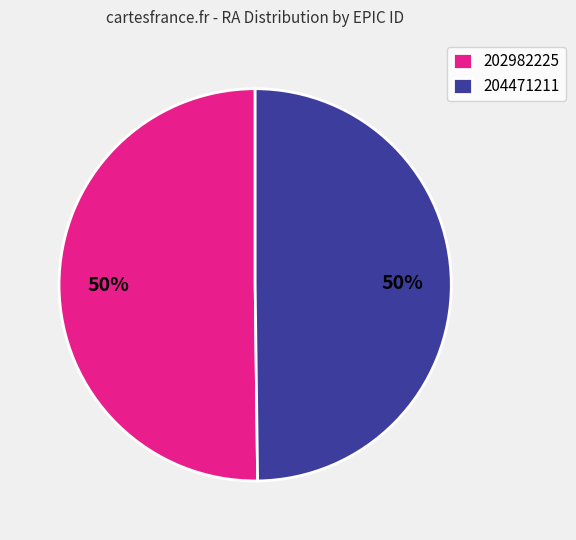

Combined, do 202982225 and 204471211 account for over 50%?

Yes